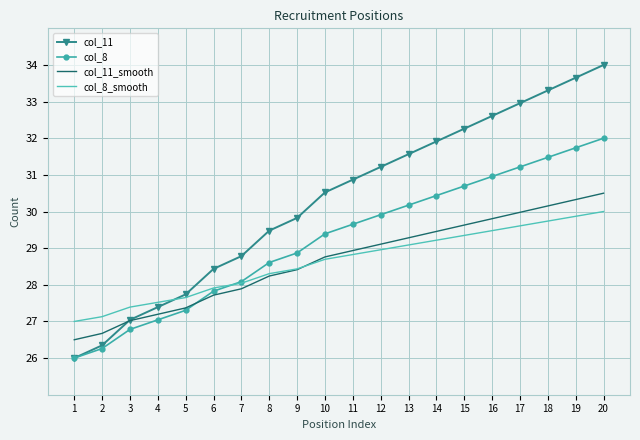

Between 17 and 18, which series saw the biggest shift?

col_11